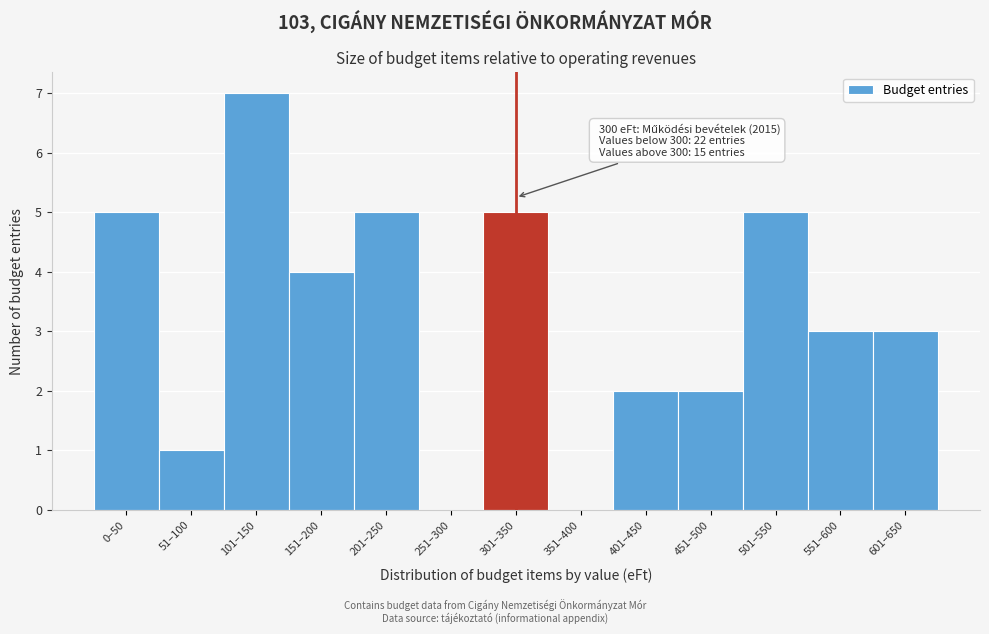

Reading left to right, list all the values displayed in this chart.

0–50=5	51–100=1	101–150=7	151–200=4	201–250=5	251–300=0	301–350=5	351–400=0	401–450=2	451–500=2	501–550=5	551–600=3	601–650=3